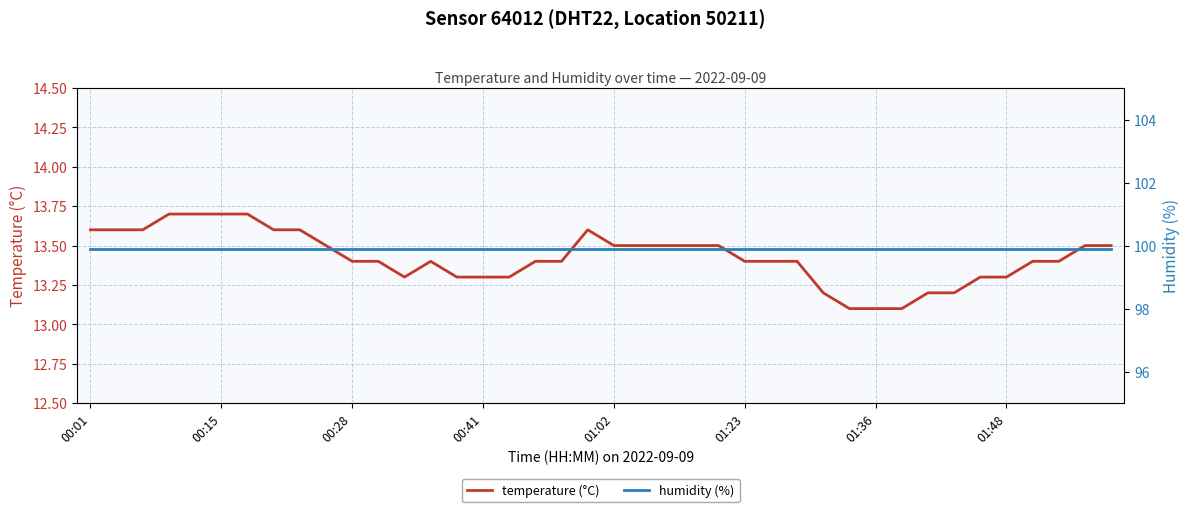

What is the highest value of the temperature (°C) series?

13.7